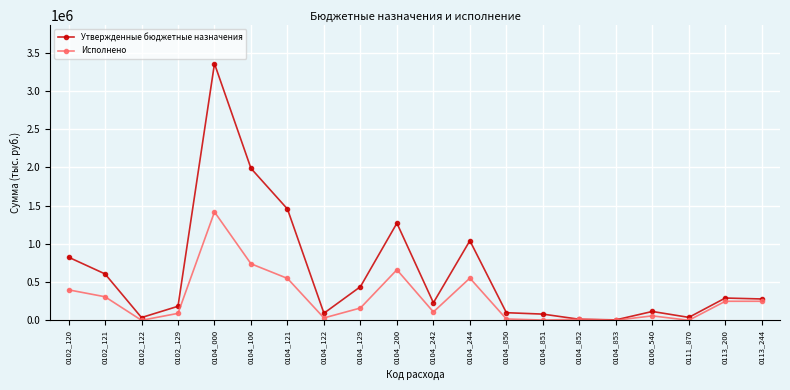

What are all the series names shown in the legend?

Утвержденные бюджетные назначения, Исполнено